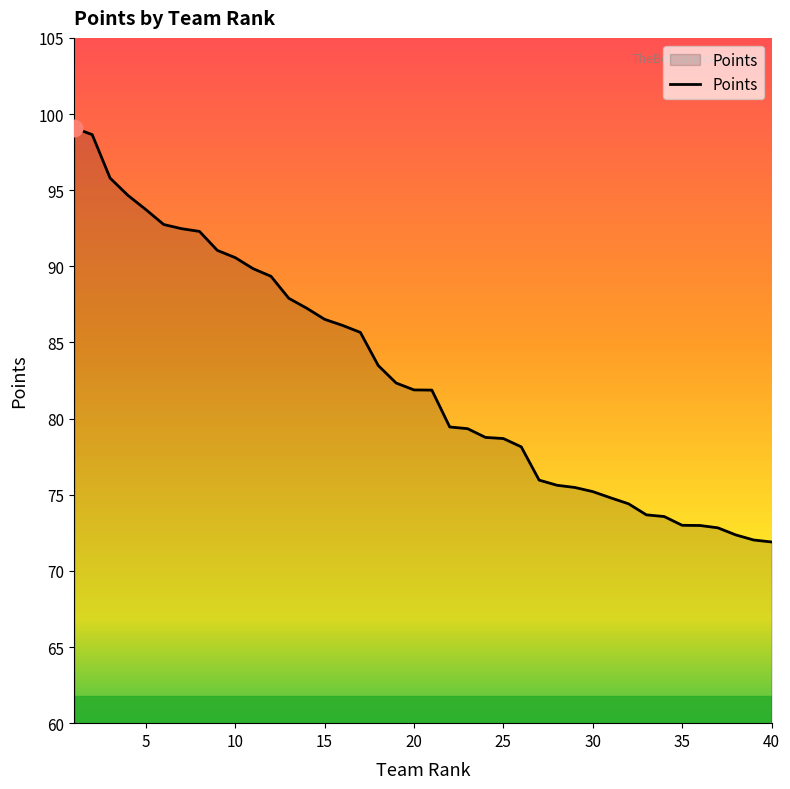

What is the sum of all values?

3311.5